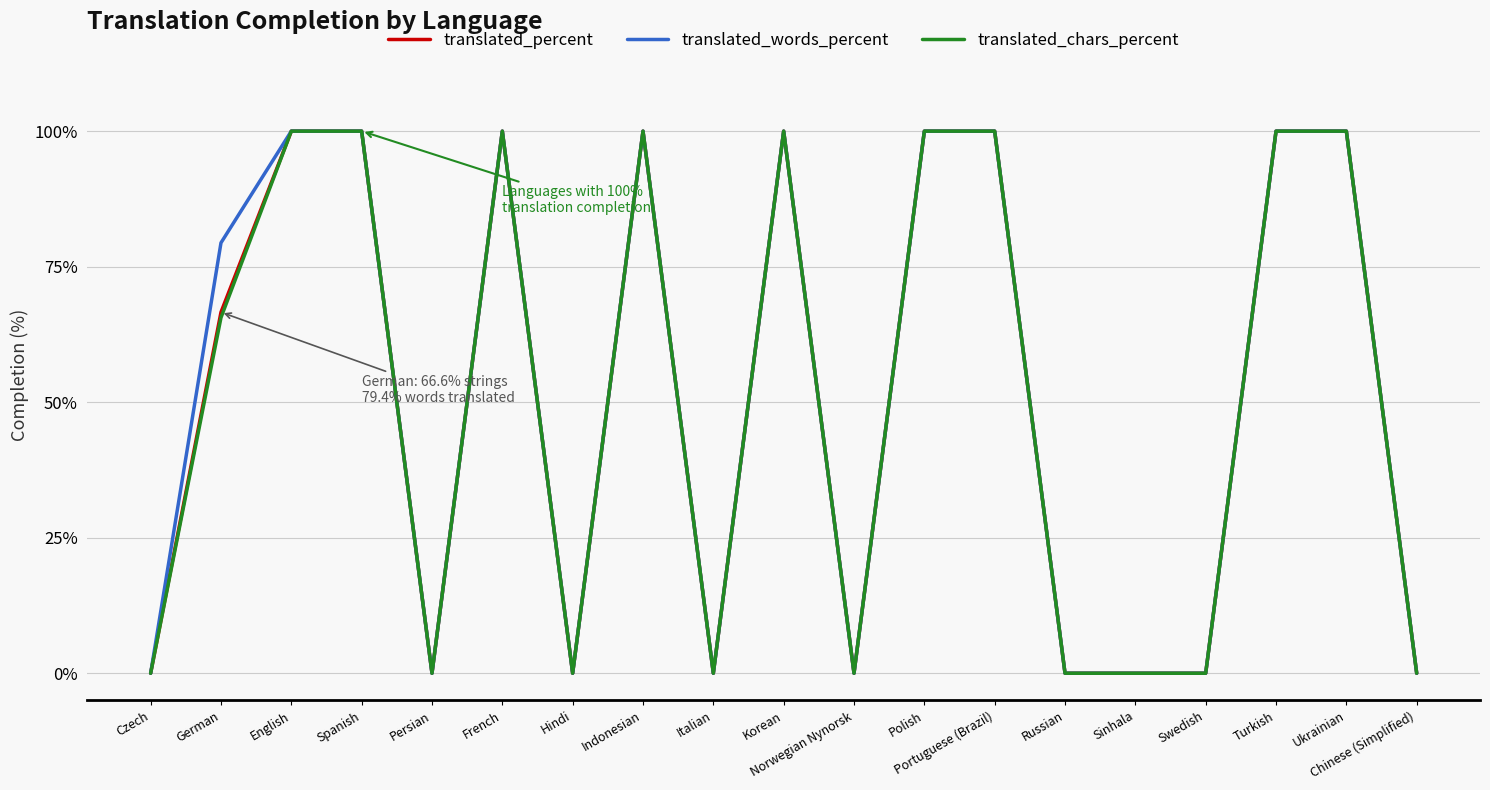

Is the value of translated_words_percent at Ukrainian greater than the value of translated_chars_percent at Italian?

Yes